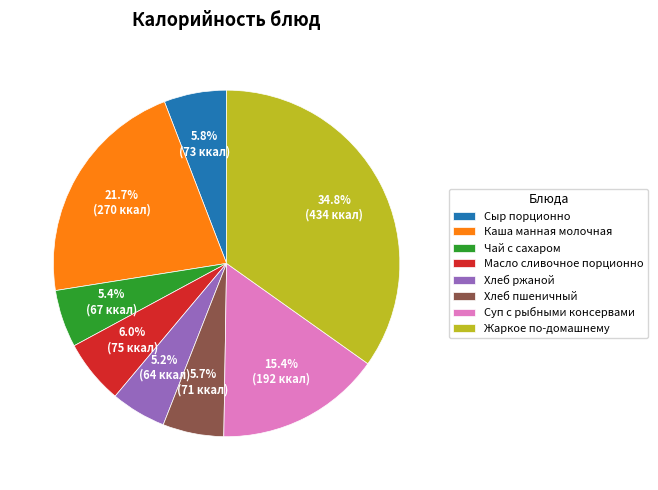

The Хлеб пшеничный slice represents 17% of the pie. True or false?

False